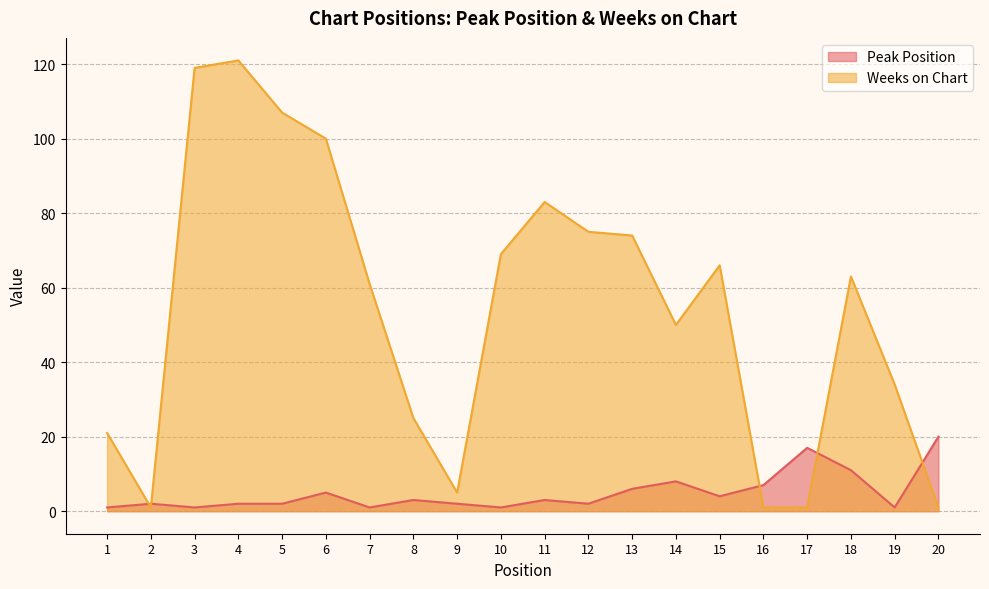

Between 2 and 3, which is larger?

2